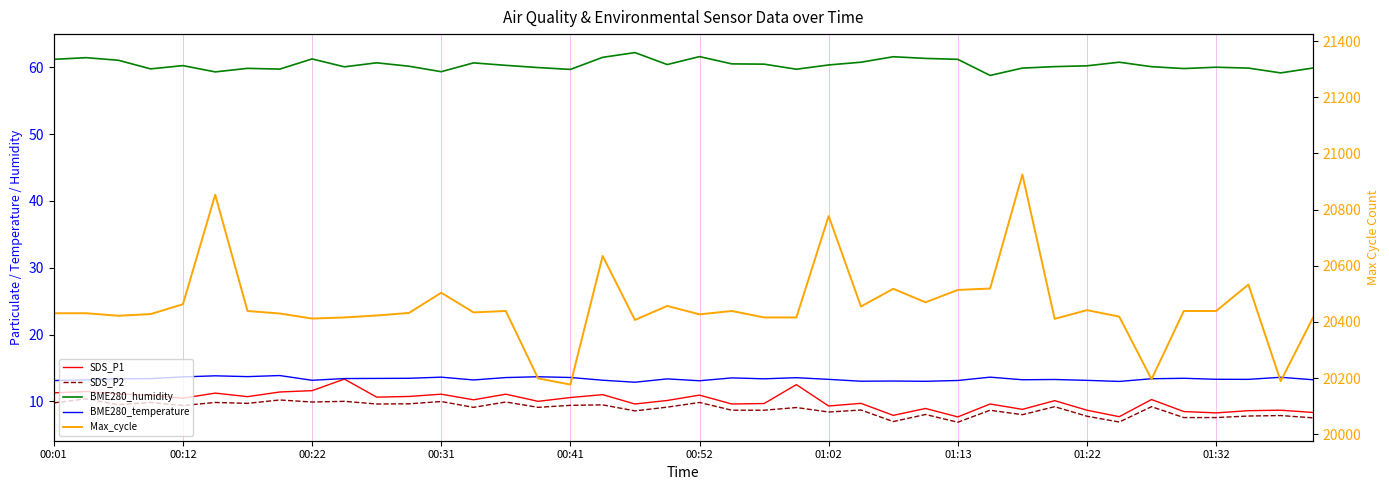

How many values in the BME280_humidity series are below 60?

14